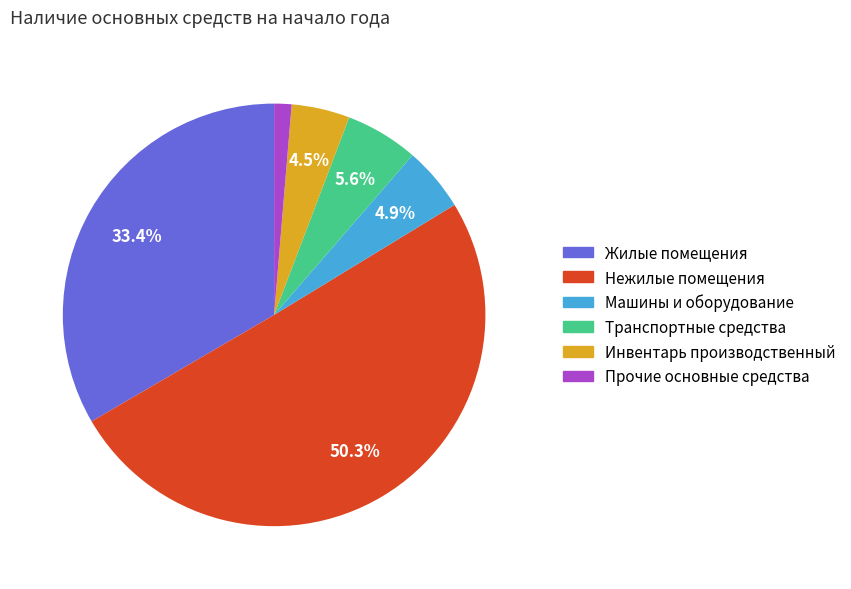

Is it true that Транспортные средства is 6% of the pie?

True